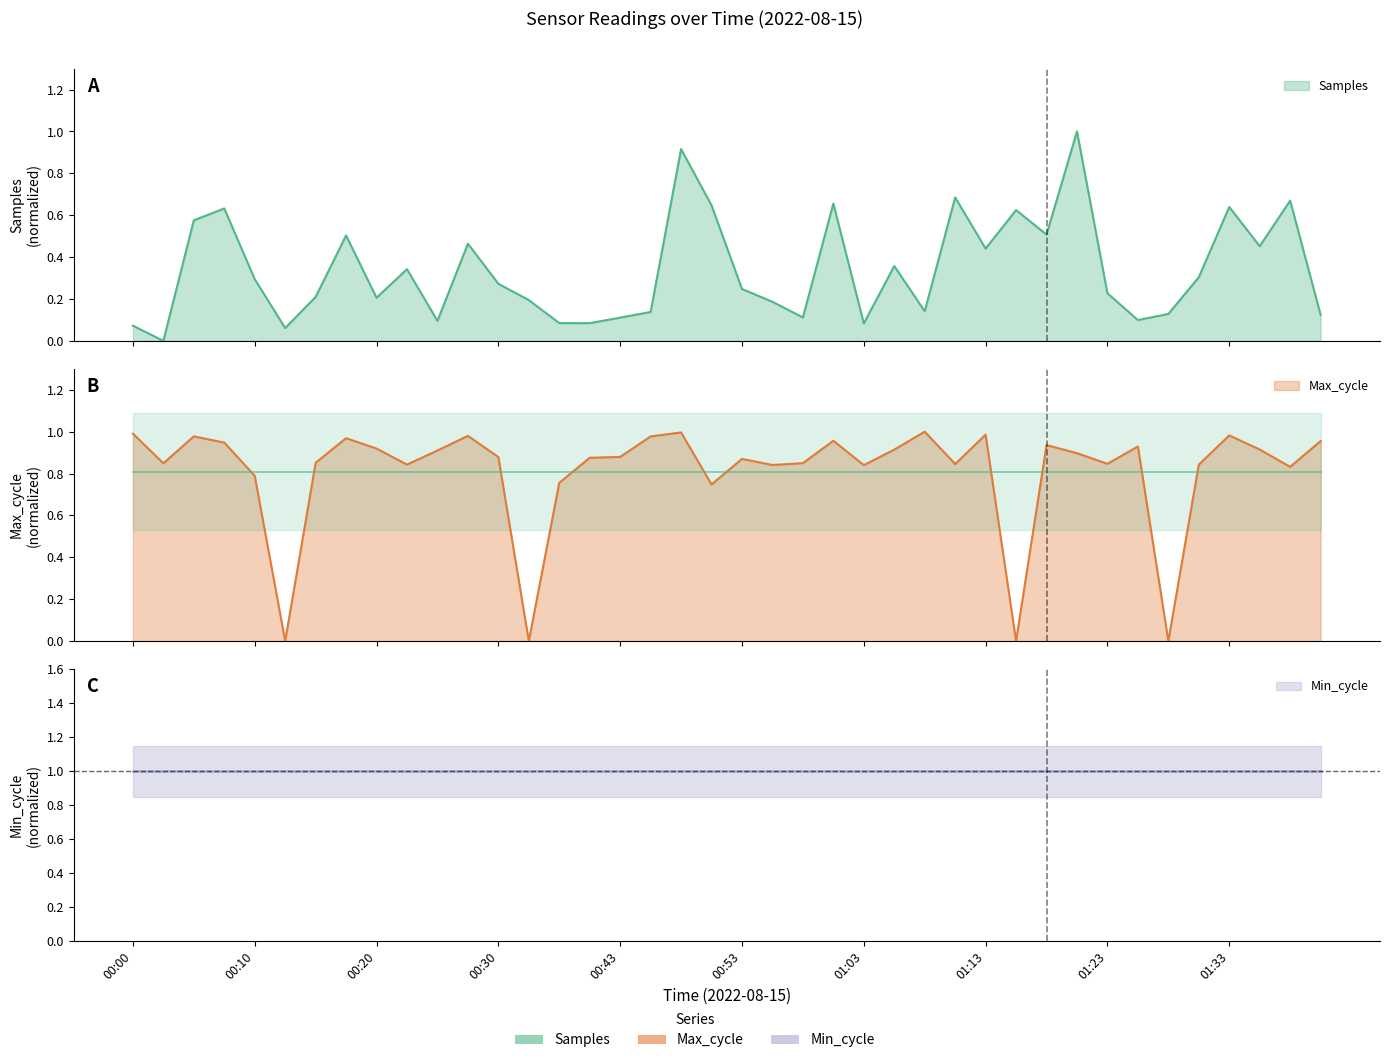

Between which two adjacent categories do Max_cycle and Samples first intersect?

00:10 and 00:13